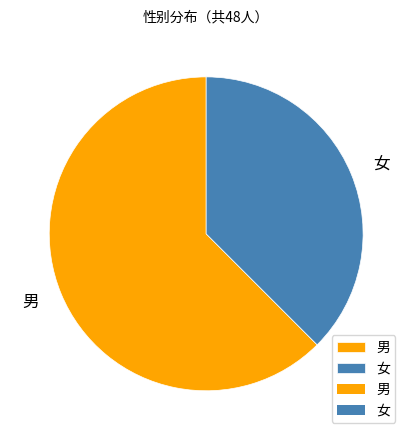

Do 男 and 女 together represent more than half of the pie?

Yes